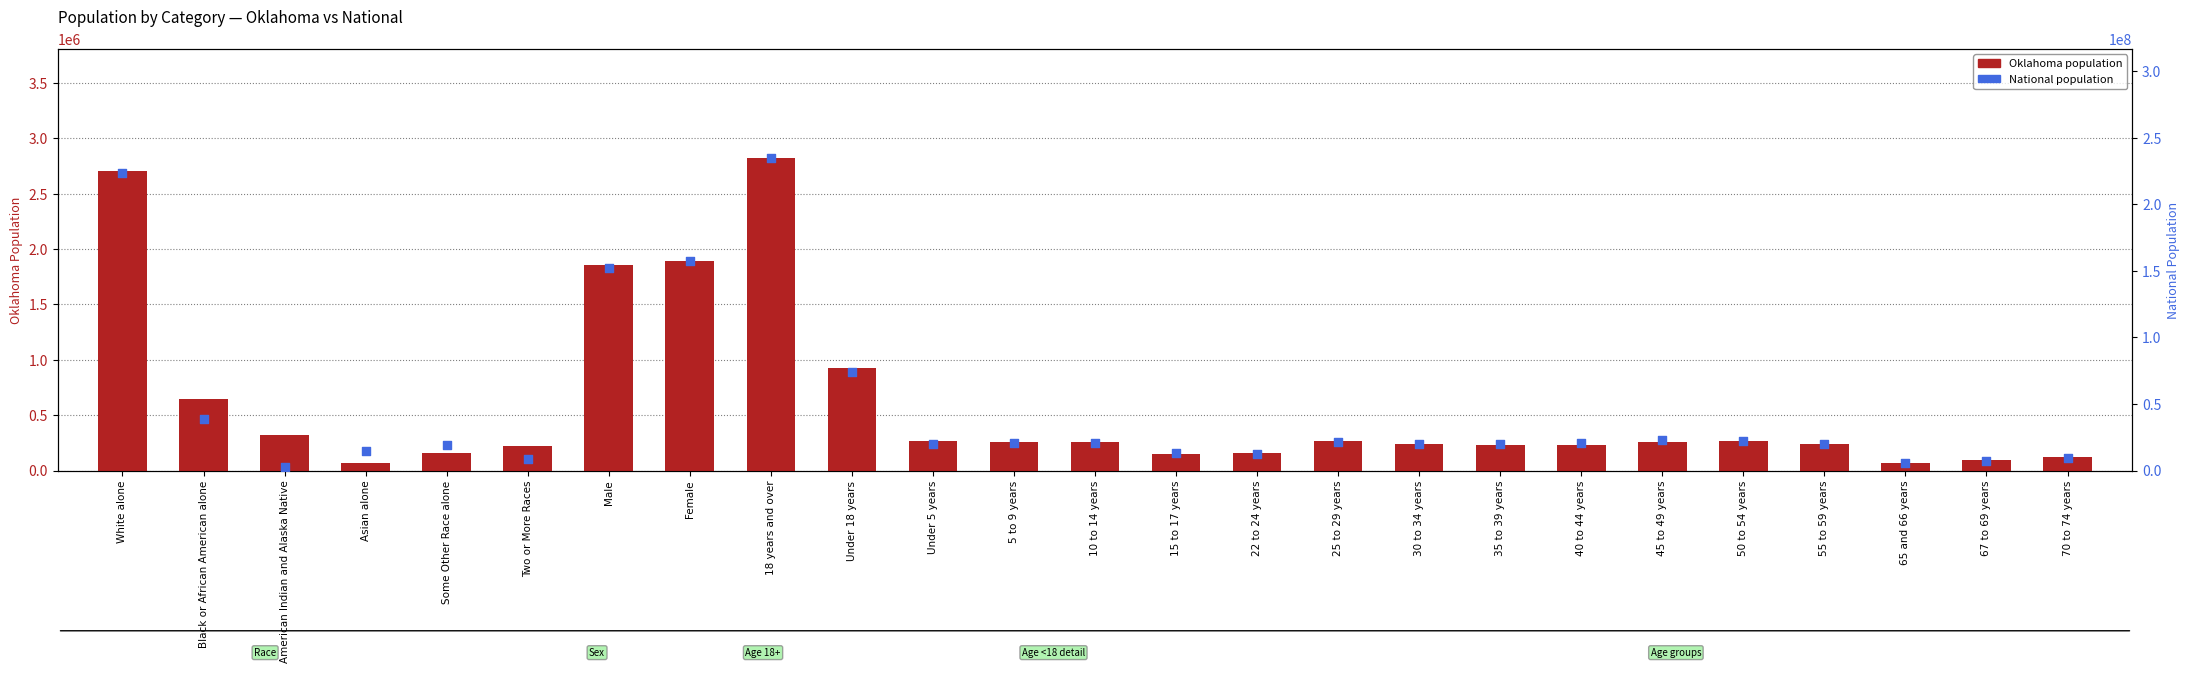

What is the total value across all series at American Indian and Alaska Native?

3253935